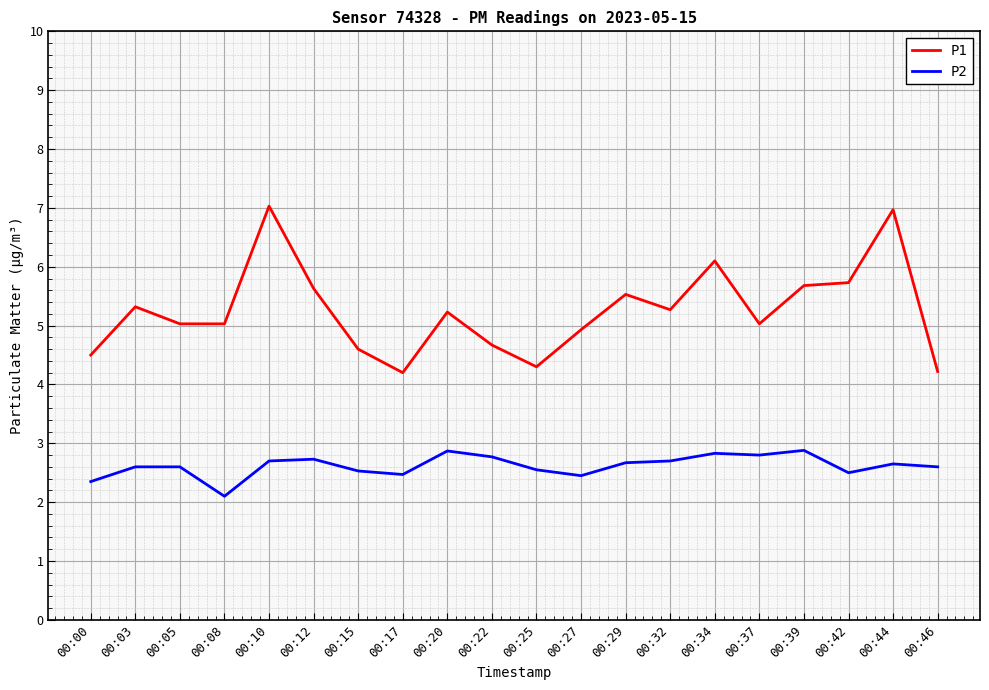

What value does the P1 series have at 00:44?

7.0